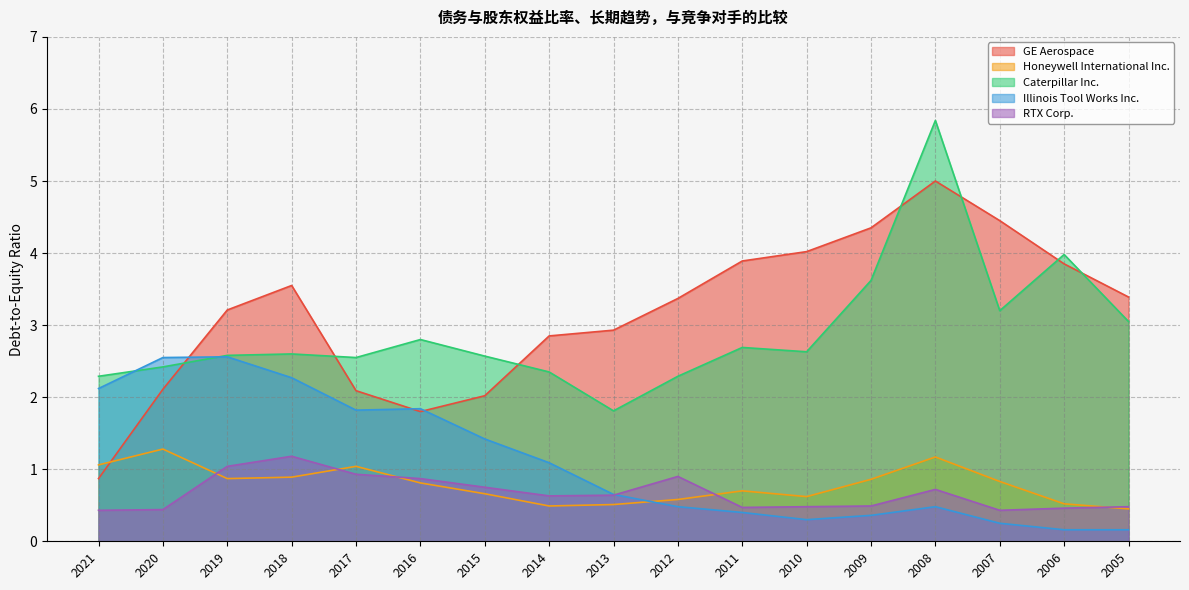

What is the value of the GE Aerospace point at the 13th from the left?

4.3